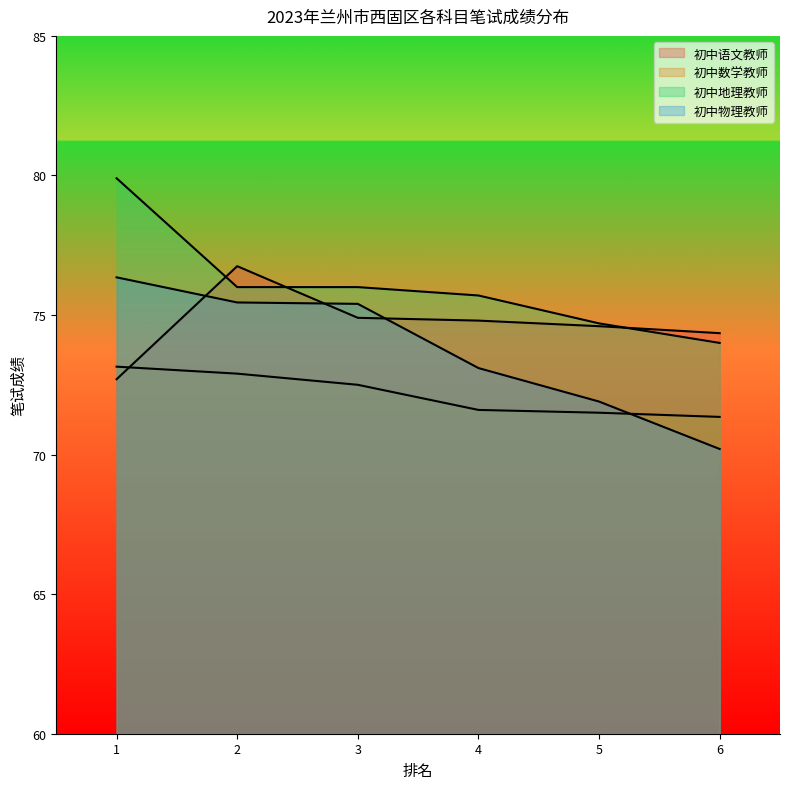

True or false: 初中数学教师 has a value of 71.3 at 6.

True